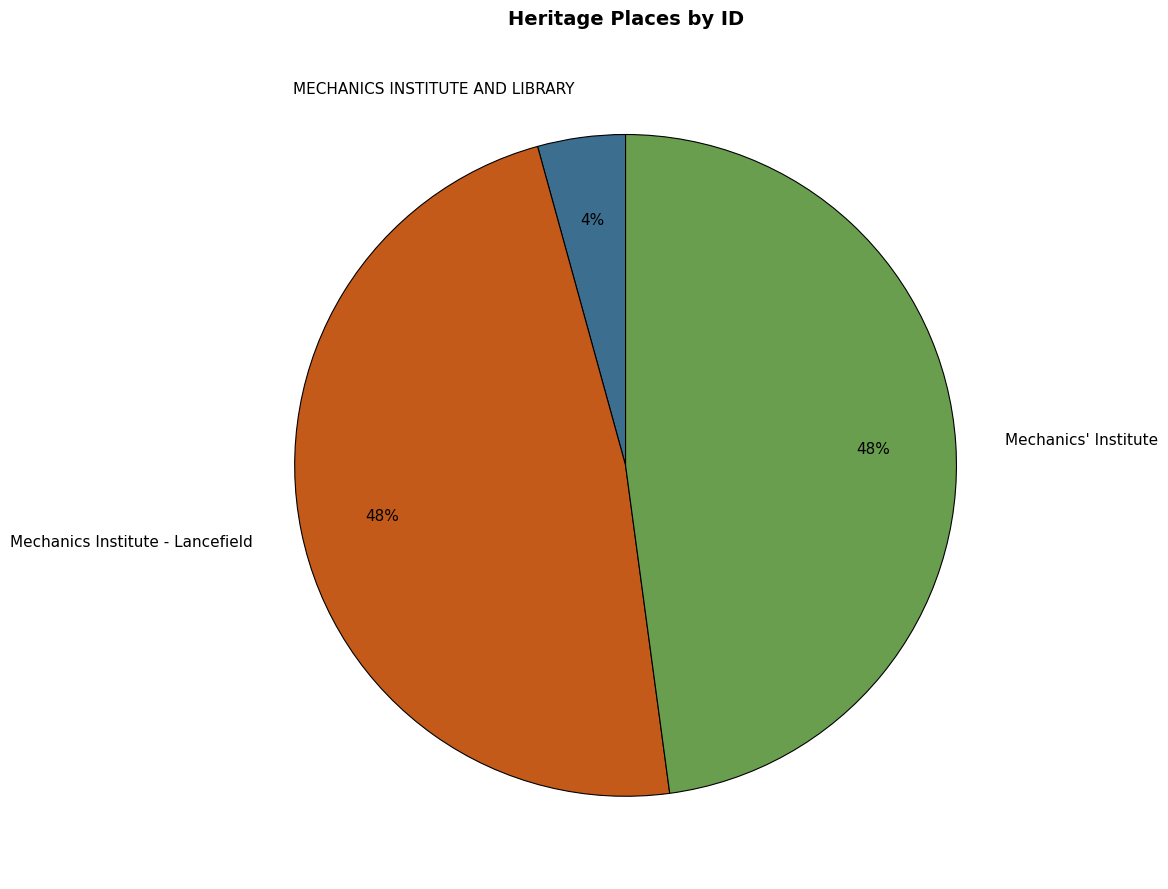

Is Mechanics' Institute the majority of the pie?

No